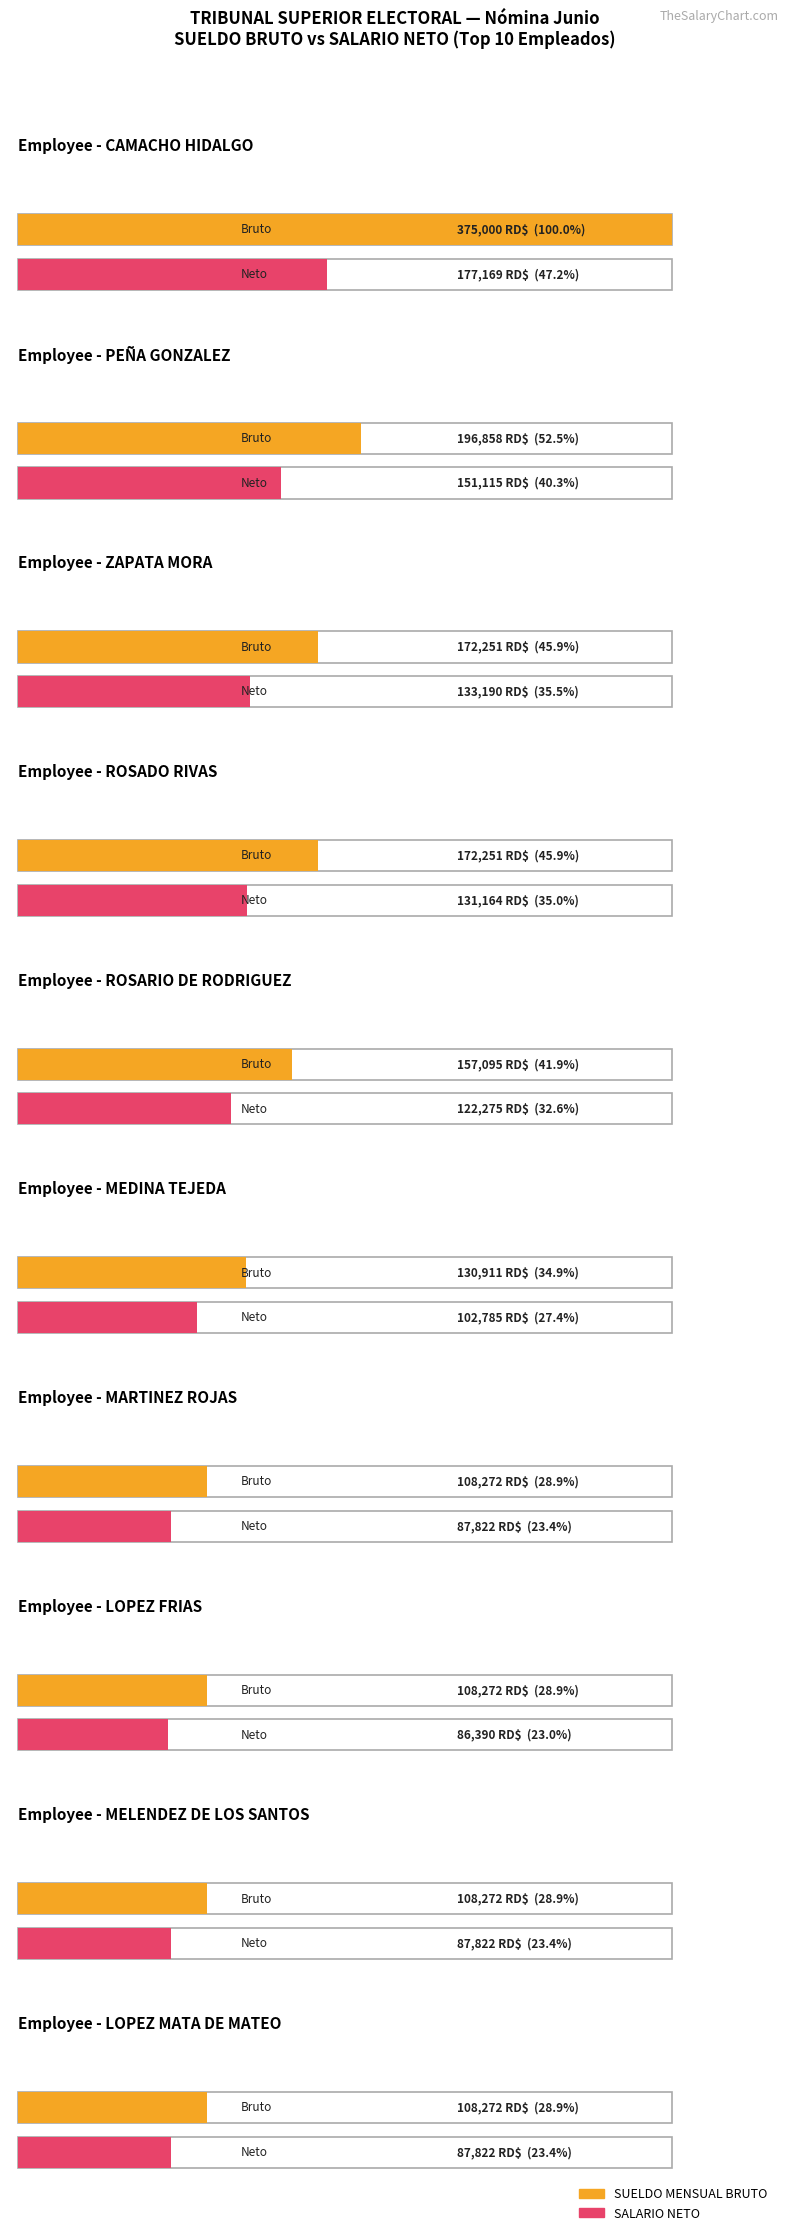

Does the chart contain any negative values?

No